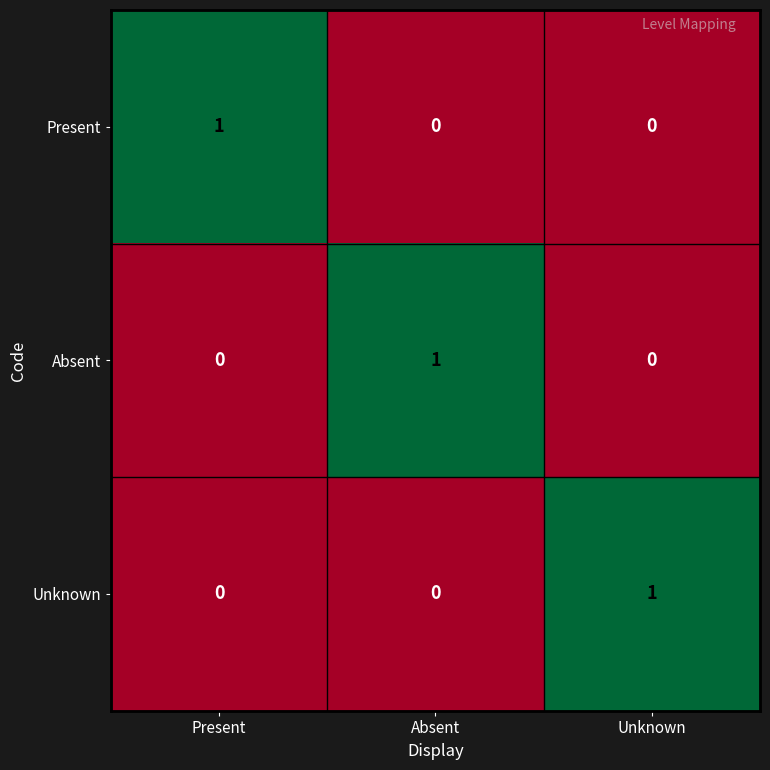

Reading left to right, extract all data points from this chart.

Present: Present=1	Absent=0	Unknown=0
Absent: Present=0	Absent=1	Unknown=0
Unknown: Present=0	Absent=0	Unknown=1